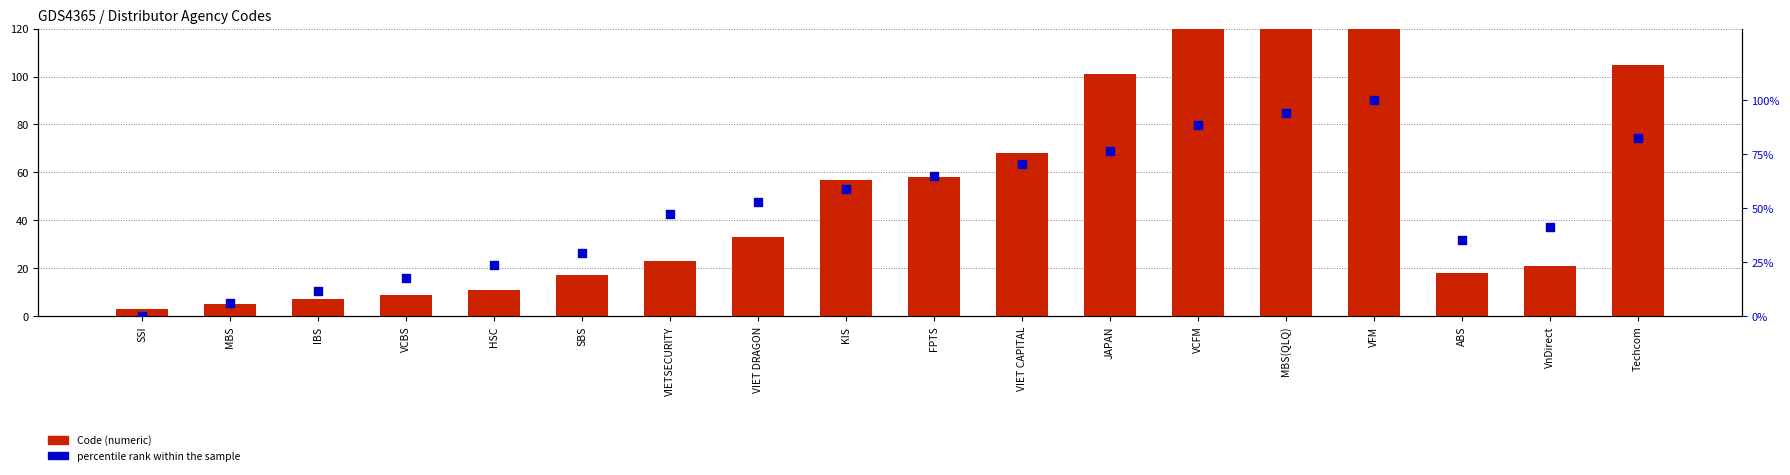

Which series has the widest spread of Y values?

Code (numeric)